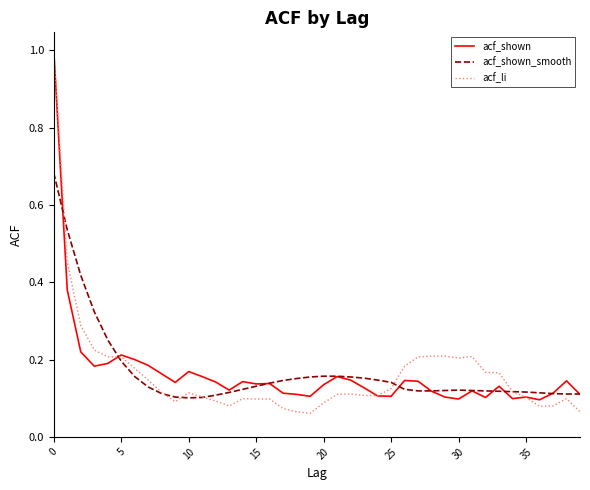

What is the greatest value displayed?

1.0